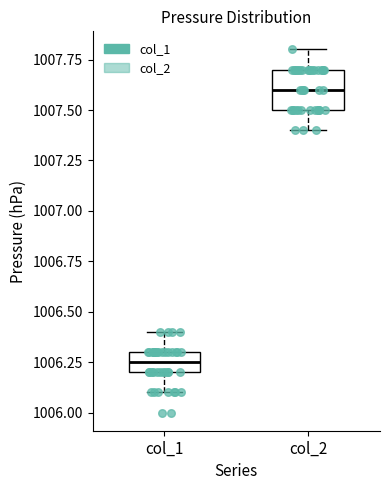

Which box has the highest median line?

col_2